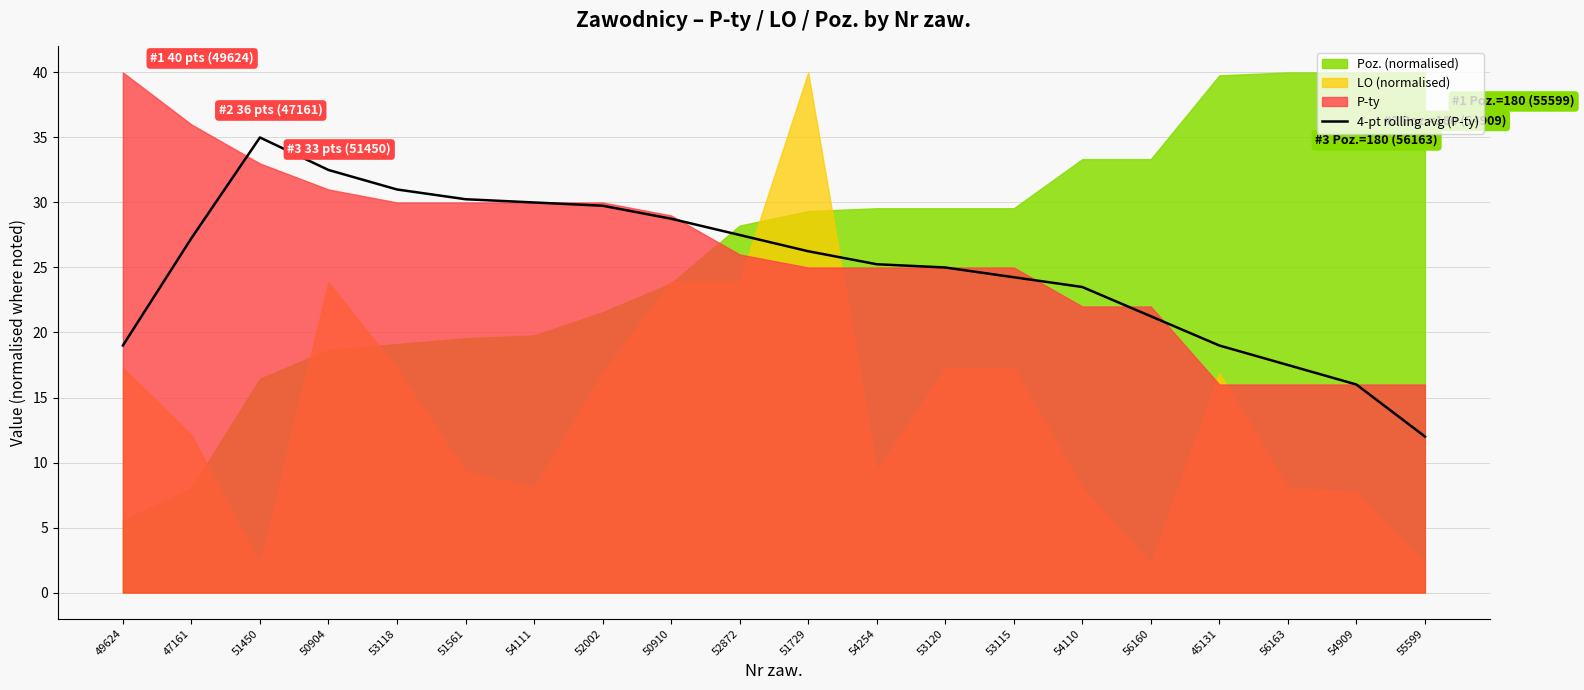

How many points are higher than both their immediate neighbors (excluding endpoints)?

1